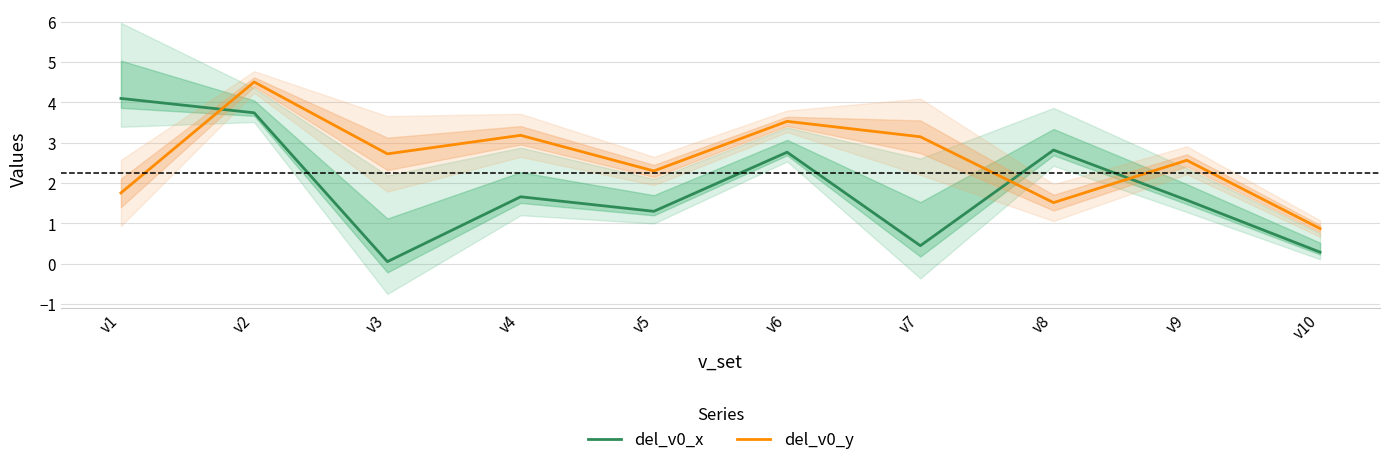

What is the total value across all series at v10?

1.2